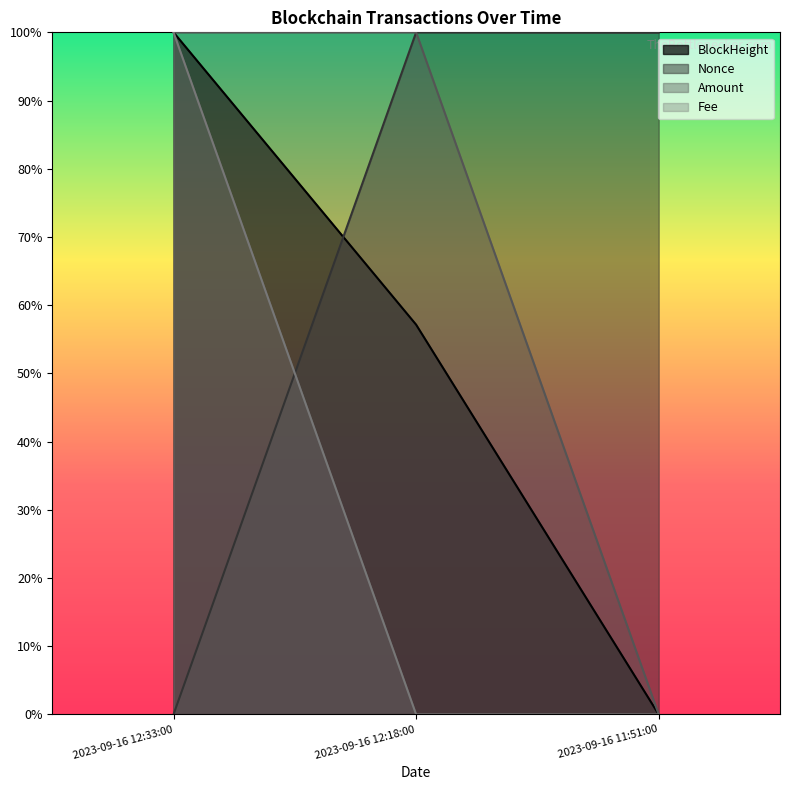

Which category has the lowest value in the BlockHeight series?

2023-09-16 11:51:00